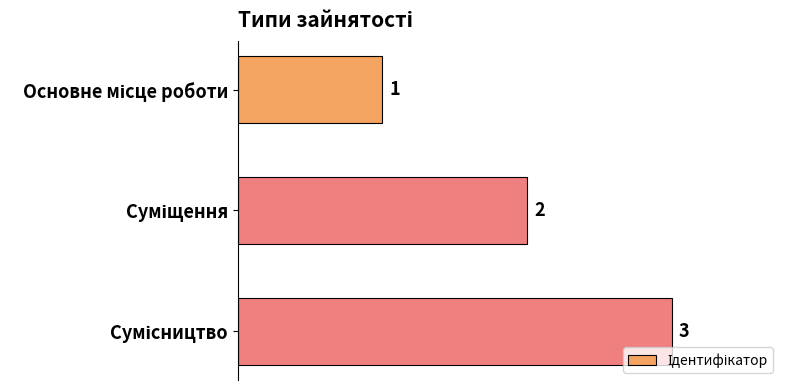

What is the value of the 2nd bar from the top?

2